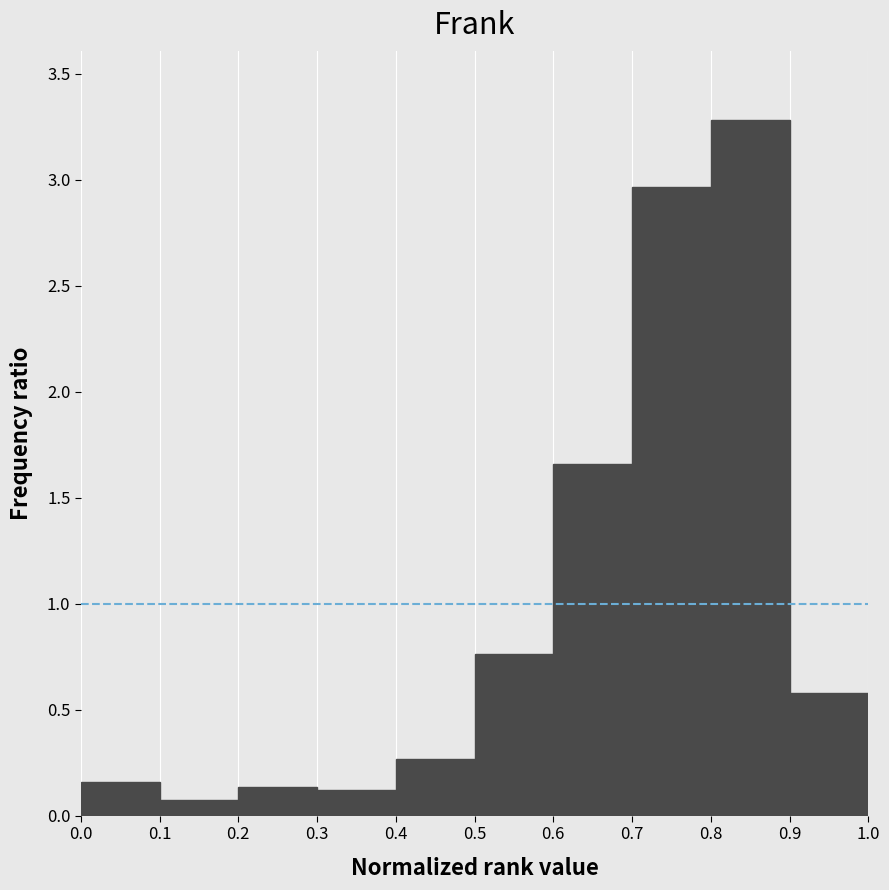

Reading left to right, list every bar in this chart as the range it spans on the x-axis followed by its height. The values are not printed on the chart, so give them approximately, as read against the axis.

0.0 to 0.1: 0.15
0.1 to 0.2: 0.05
0.2 to 0.3: 0.15
0.3 to 0.4: 0.10
0.4 to 0.5: 0.25
0.5 to 0.6: 0.75
0.6 to 0.7: 1.65
0.7 to 0.8: 2.95
0.8 to 0.9: 3.30
0.9 to 1.0: 0.60